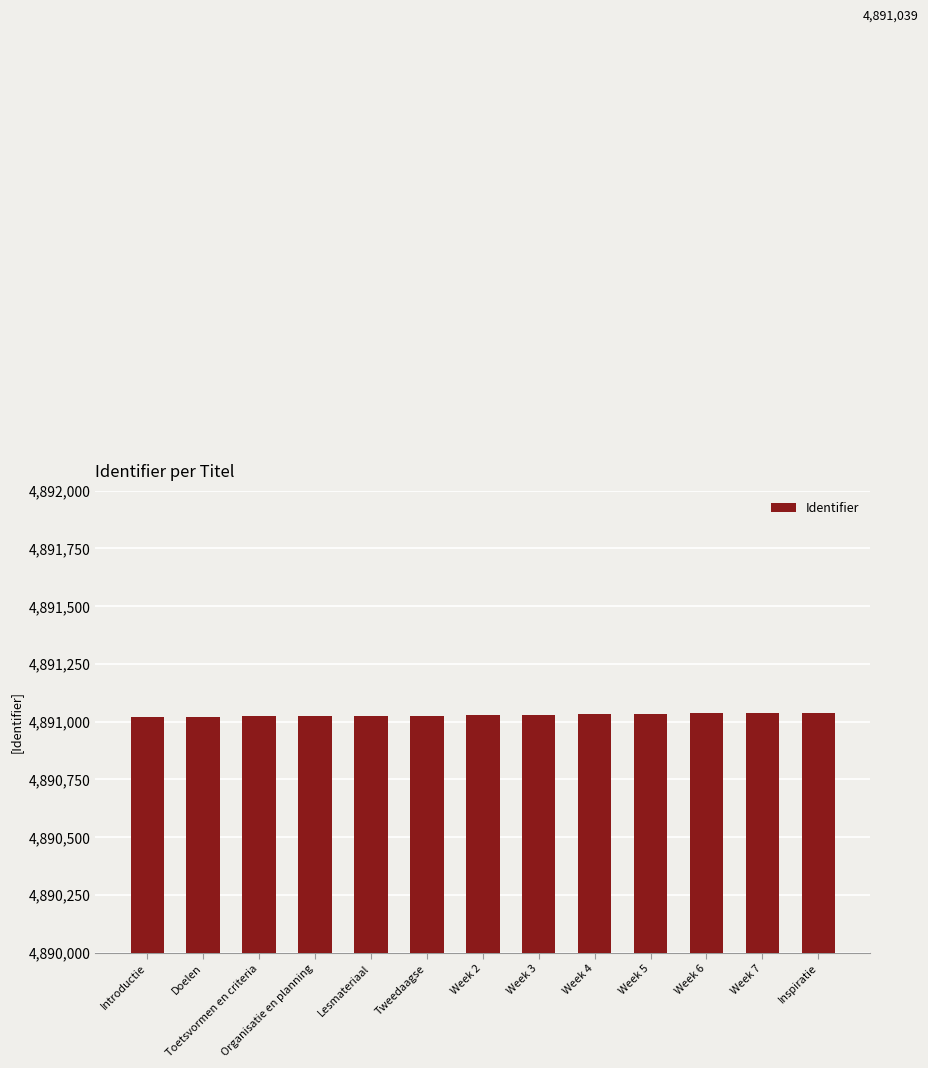

What is the difference between the maximum and minimum values?

19